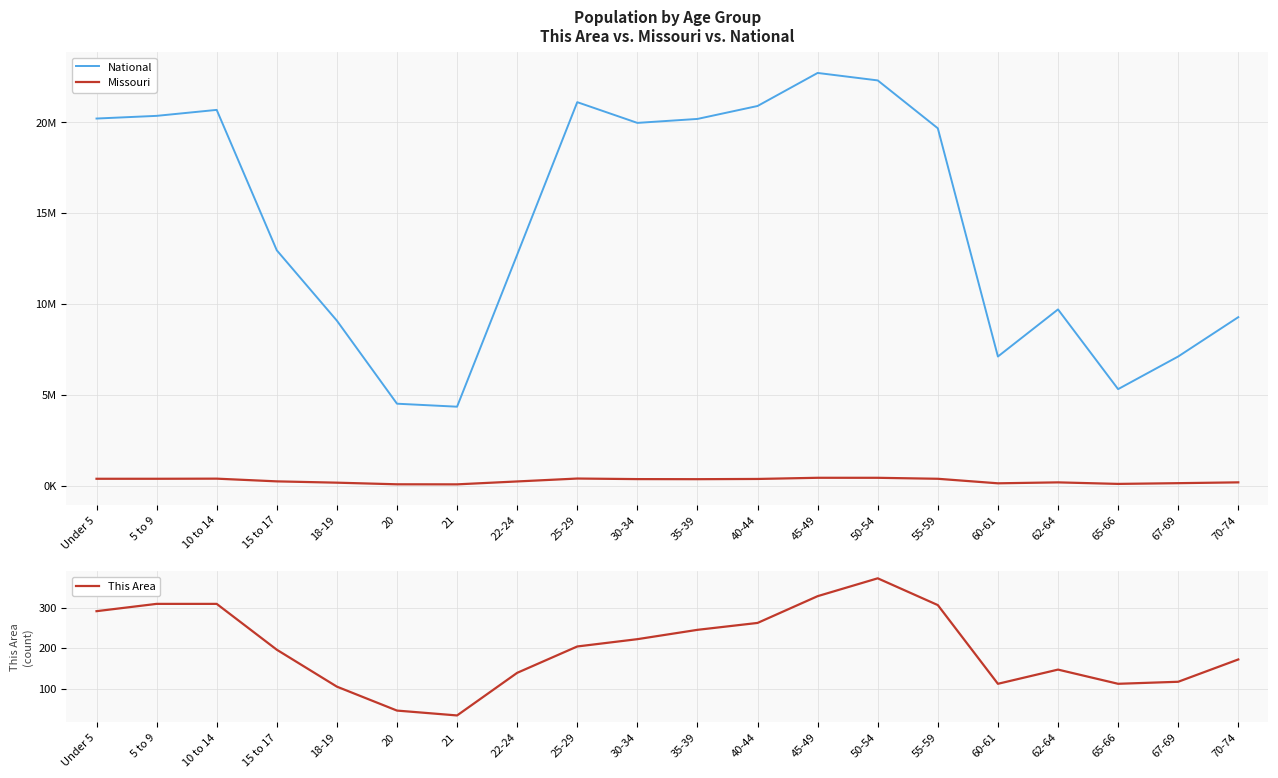

What is the difference between the second highest and second lowest values in the Missouri series?

357278